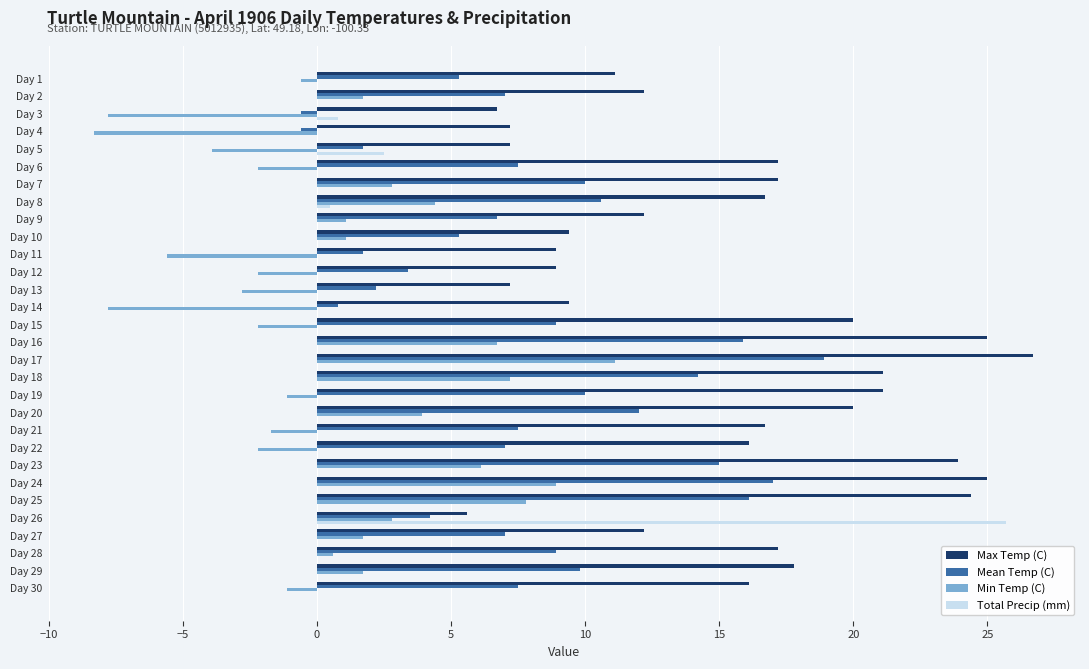

The Min Temp (C) series shows 1.1 at Day 10. True or false?

True